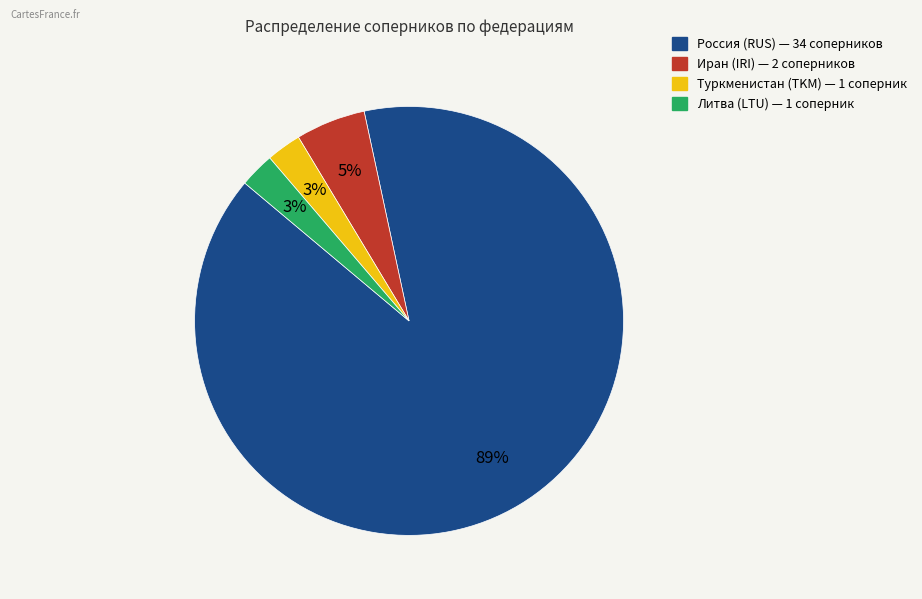

To the nearest percent, what is the difference between the Иран (IRI) — 2 соперников and Россия (RUS) — 34 соперников slice percentages?

84%